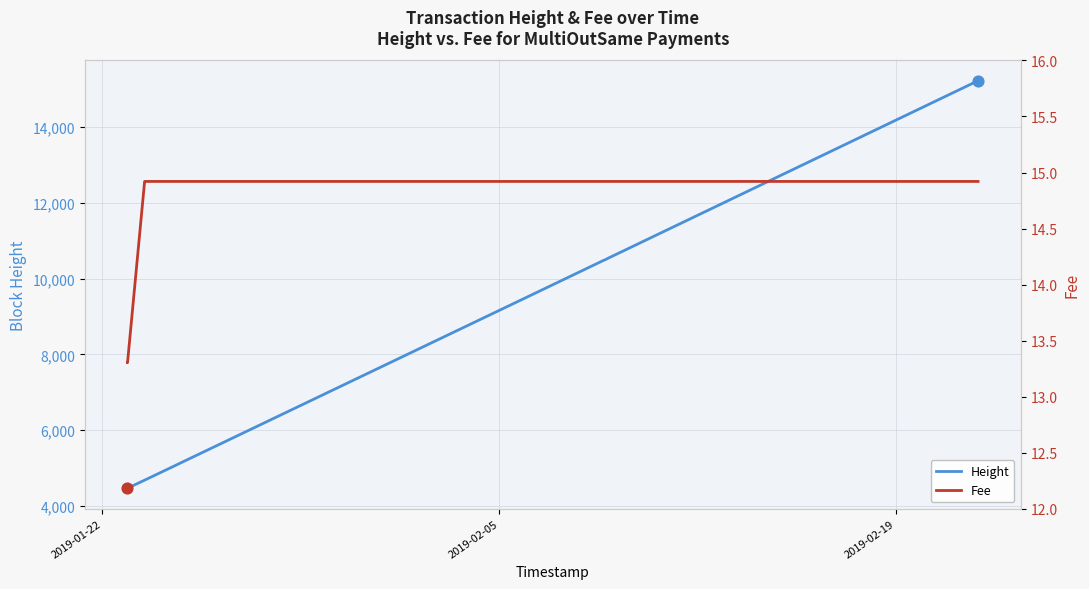

Which series has the largest Y range (max minus min)?

Height